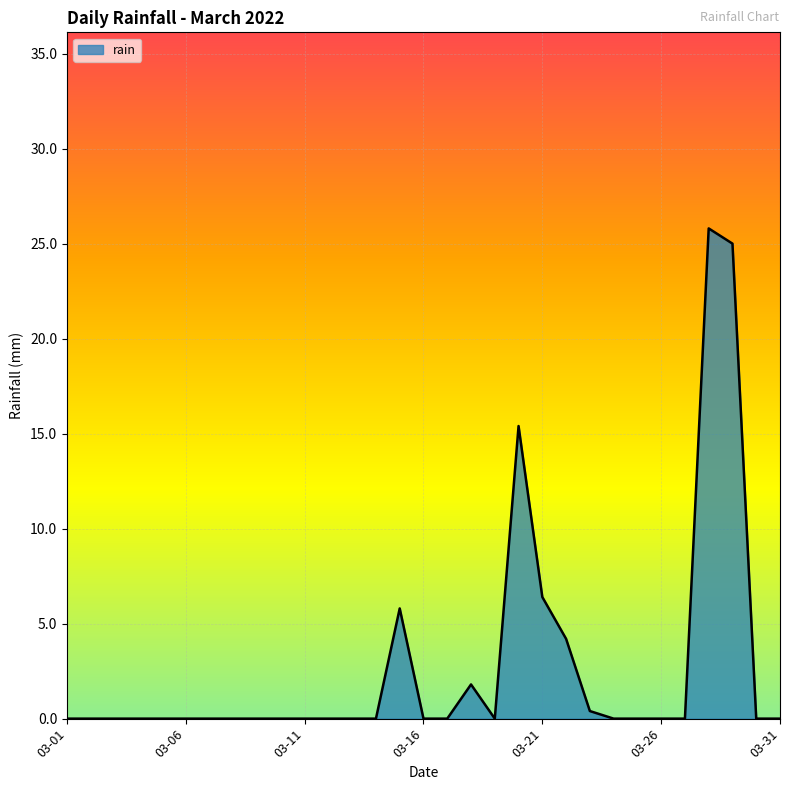

What is the difference between the maximum and minimum values?

25.8